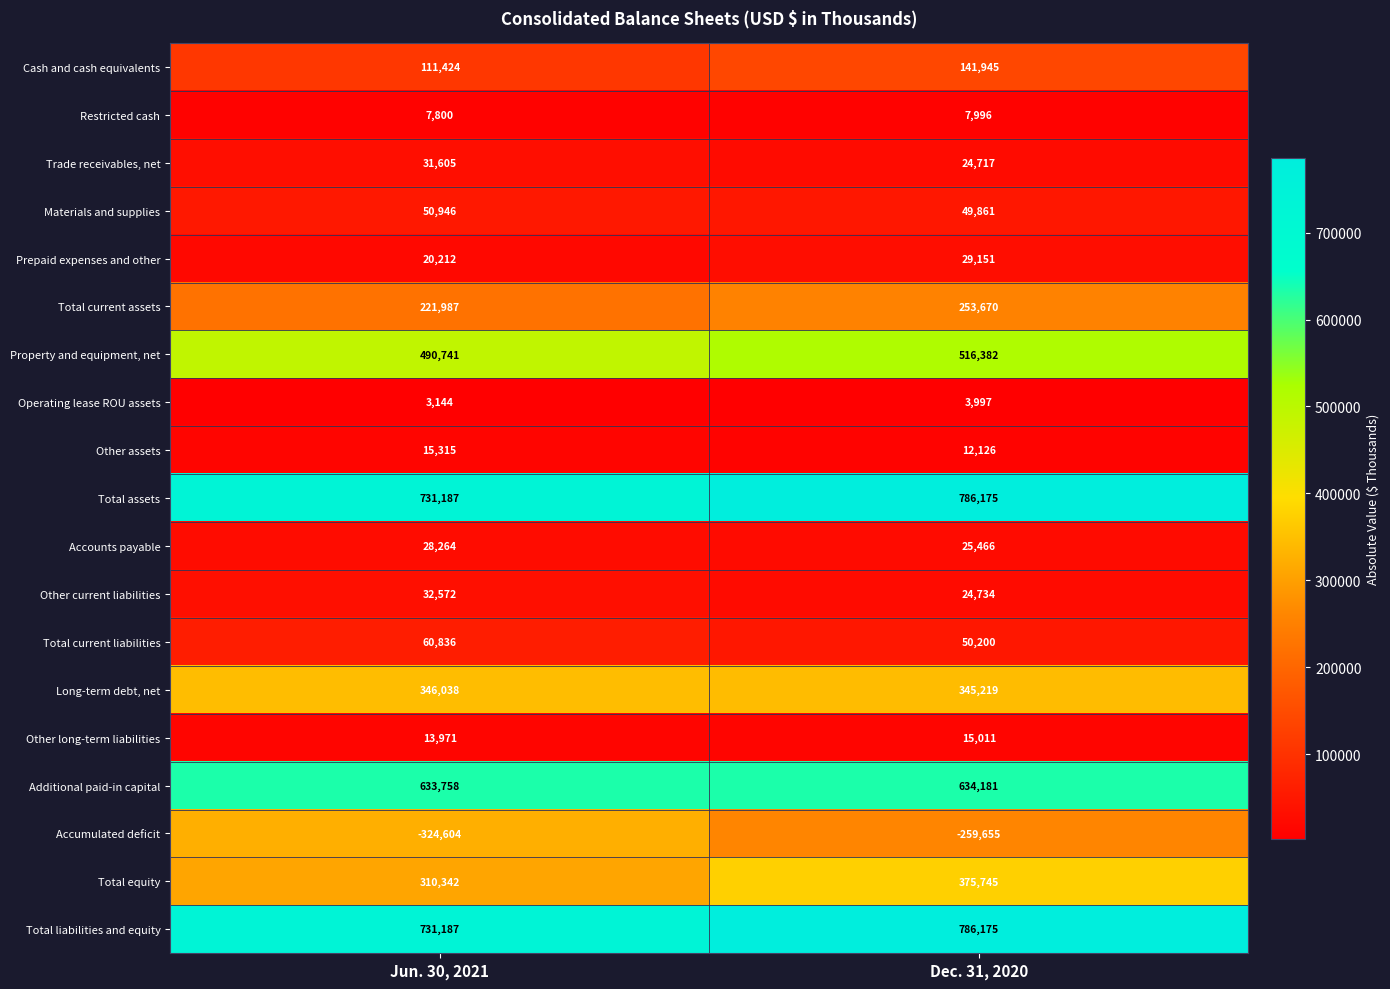

Between Jun. 30, 2021 and Dec. 31, 2020, which series saw the biggest shift?

Total equity